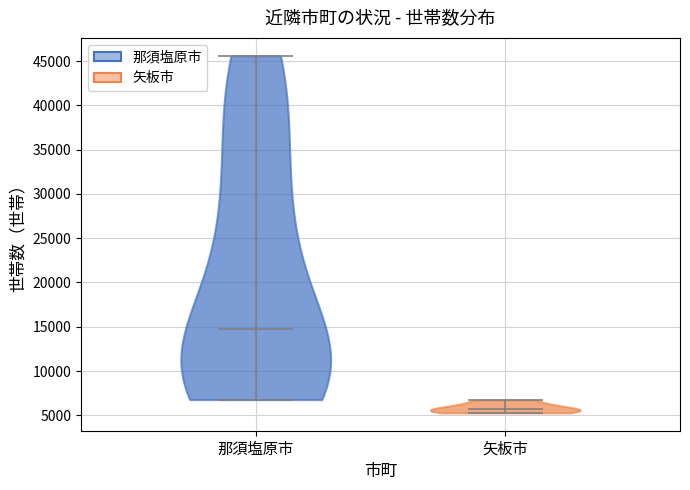

Reading left to right, read every violin against the y-axis: where its median line is, and the lowest and highest points it reaches. The values are not printed on the chart, so give them approximately, as read against the axis.

那須塩原市: median line 14500, lowest point 7000, highest point 45500
矢板市: median line 5500, lowest point 5500, highest point 6500